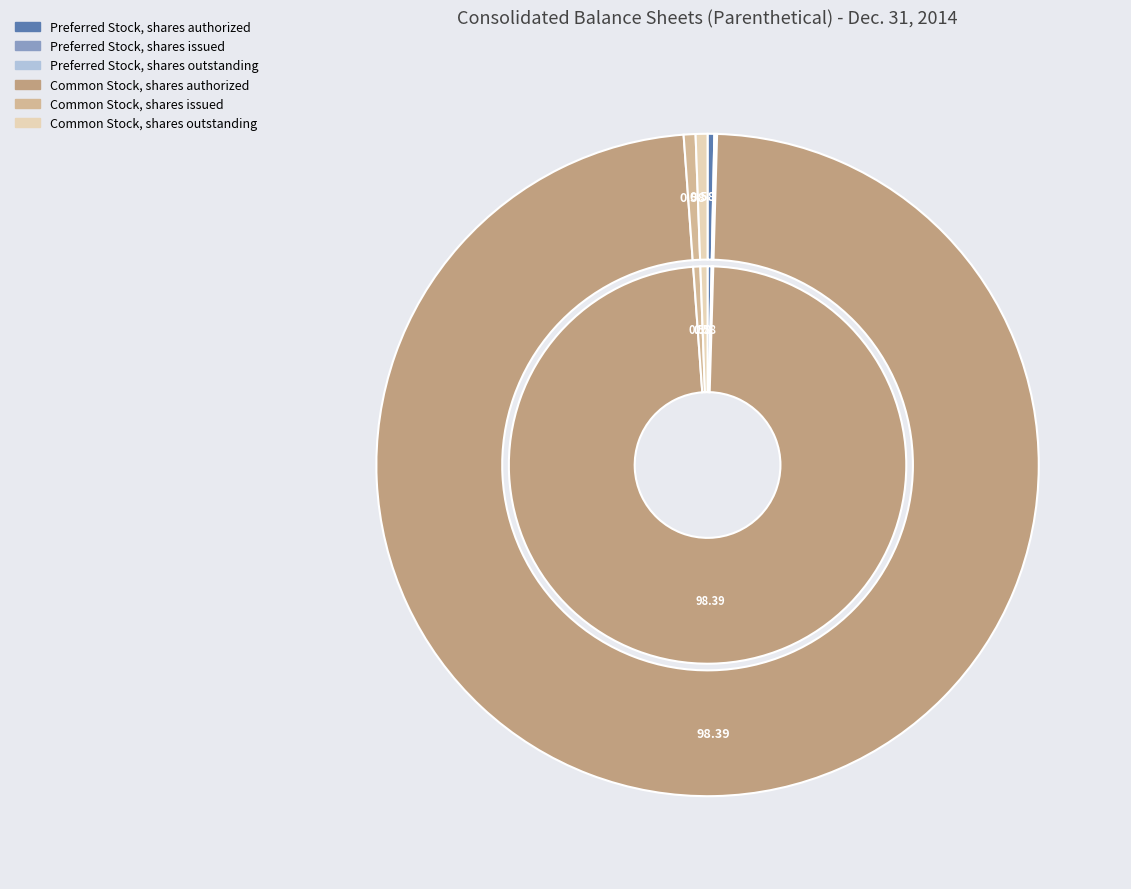

Which slice is the largest?

Common Stock, shares authorized